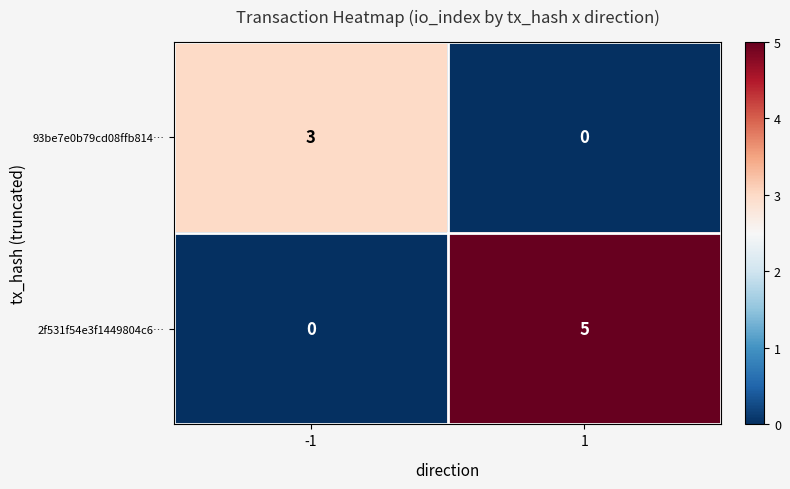

Which series has the largest range (max minus min)?

2f531f54e3f1449804c6…